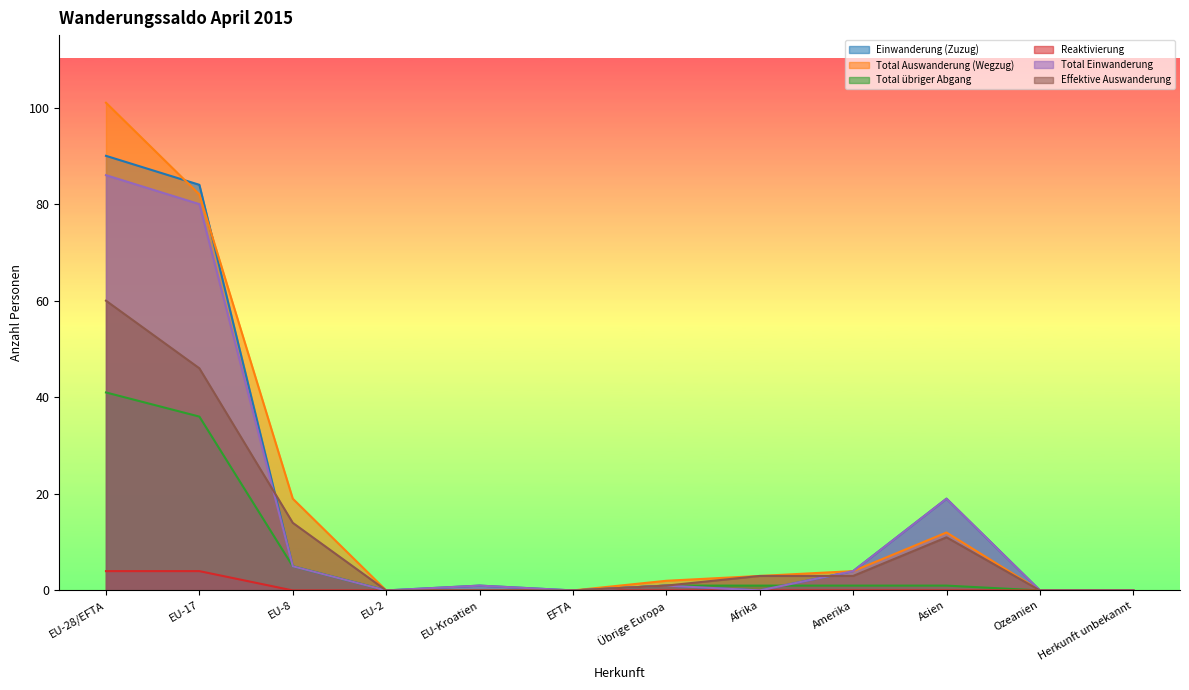

At which label is Effektive Auswanderung closest to 30?

EU-17